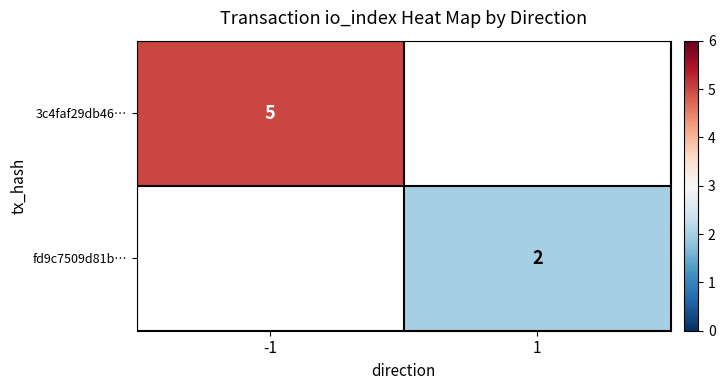

True or false: fd9c7509d81b… has a value of 3 at 1.

False